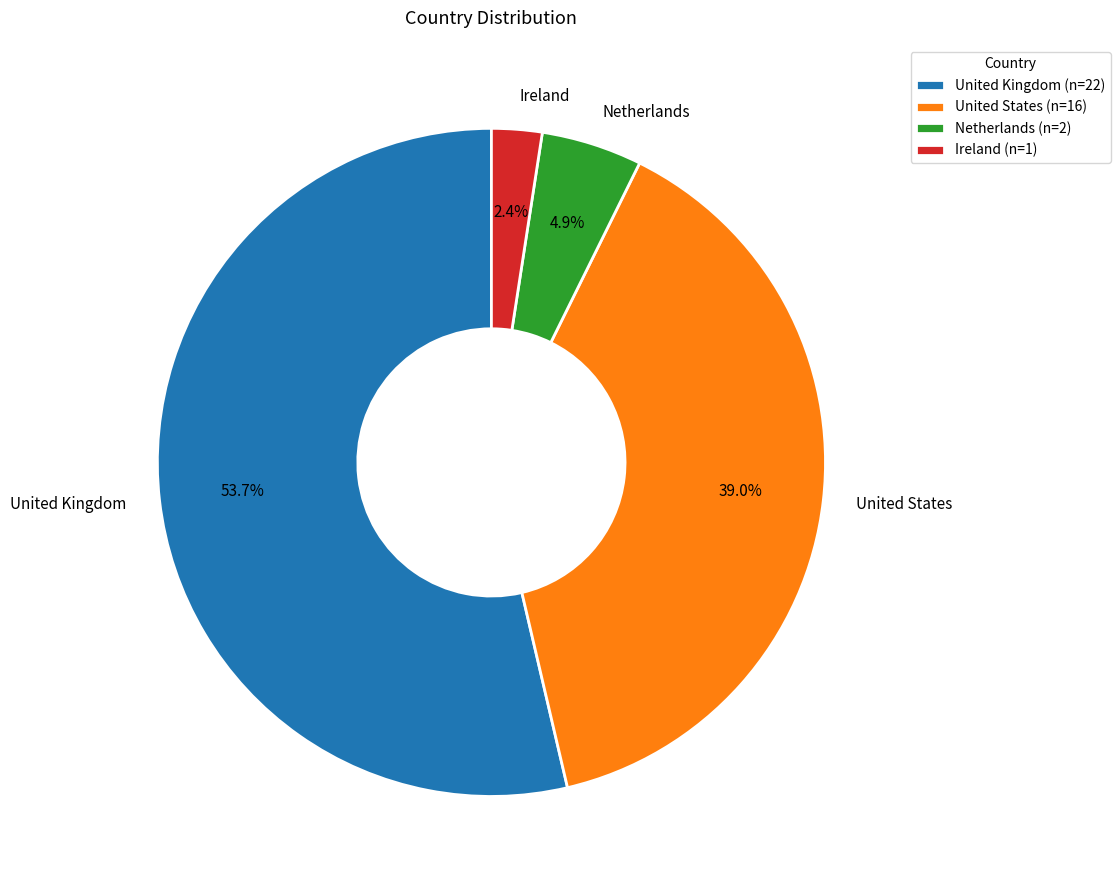

What is the total percentage of Ireland and Netherlands?

7.3%